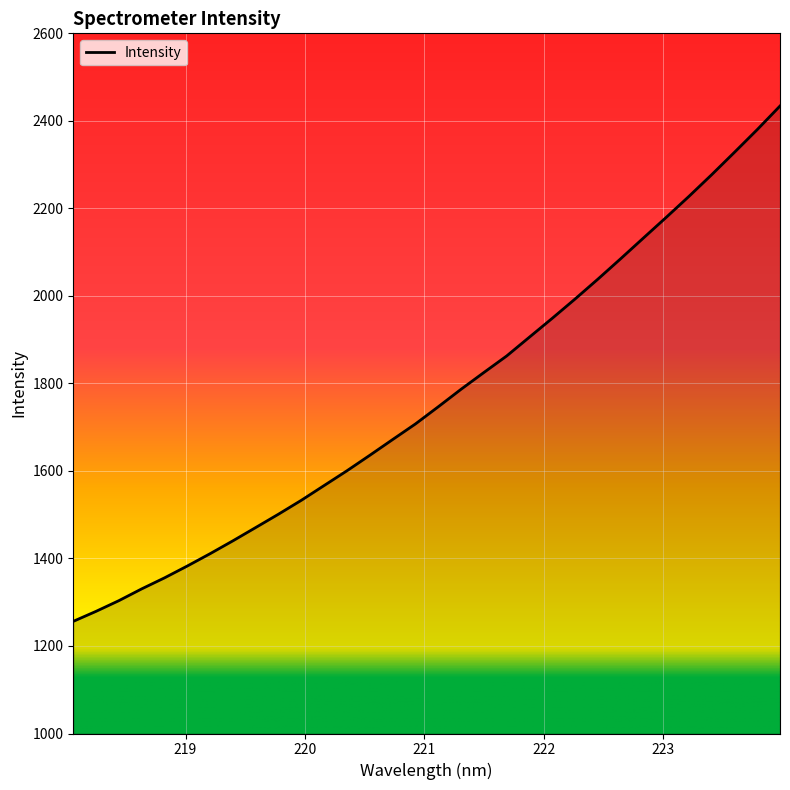

How many lines are shown in the chart?

1